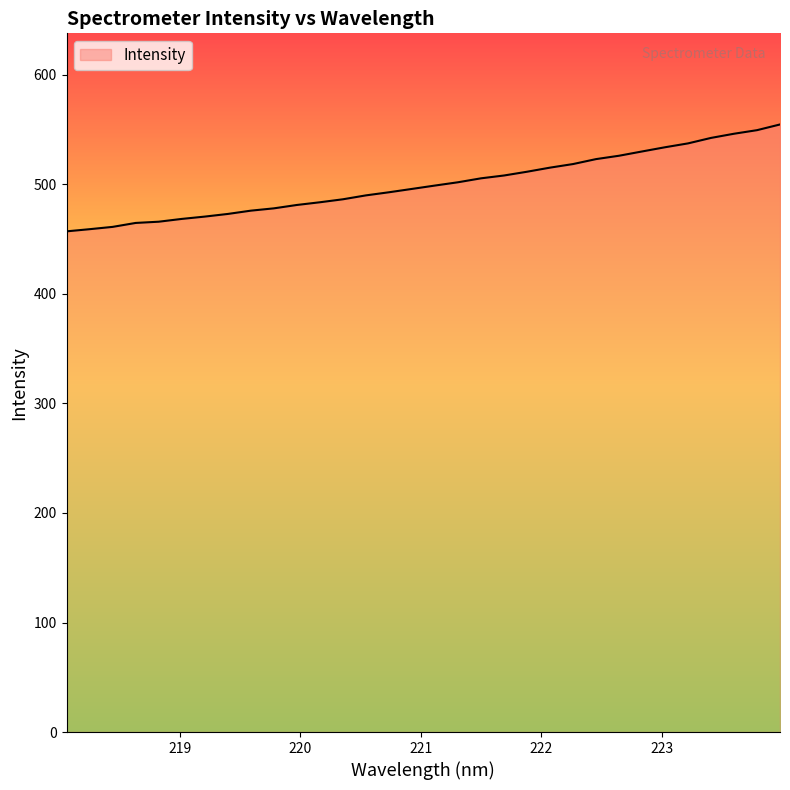

What is the minimum value shown in the chart?

457.1